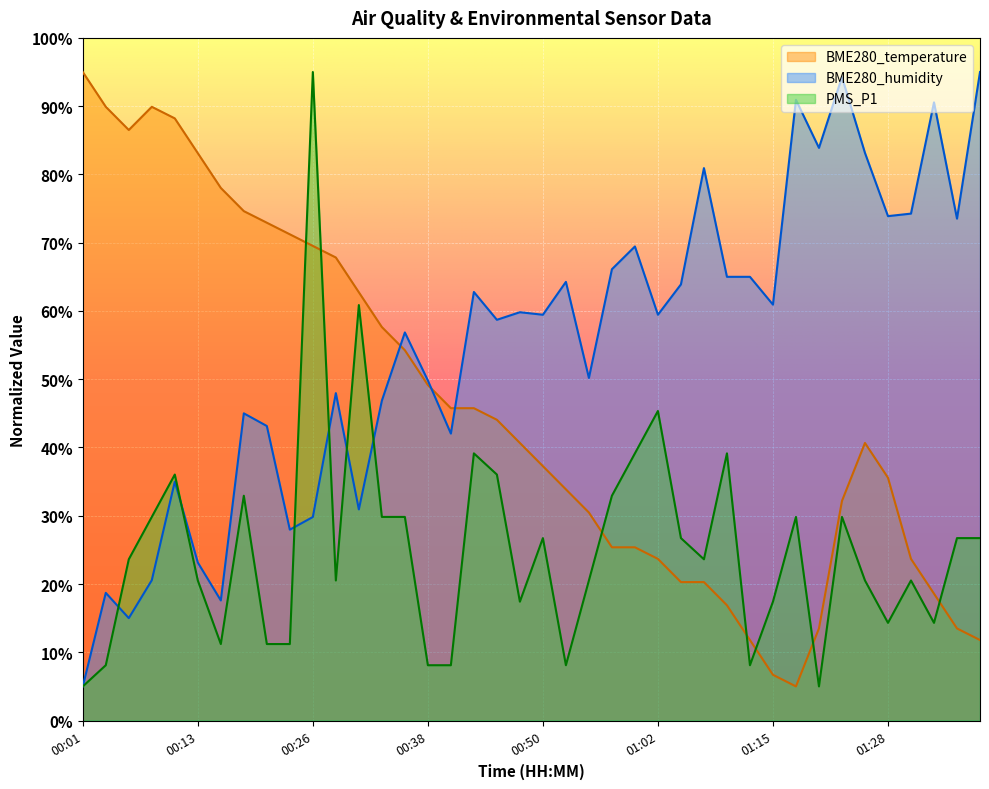

After their last crossing, which series has the higher values: BME280_temperature or PMS_P1?

PMS_P1